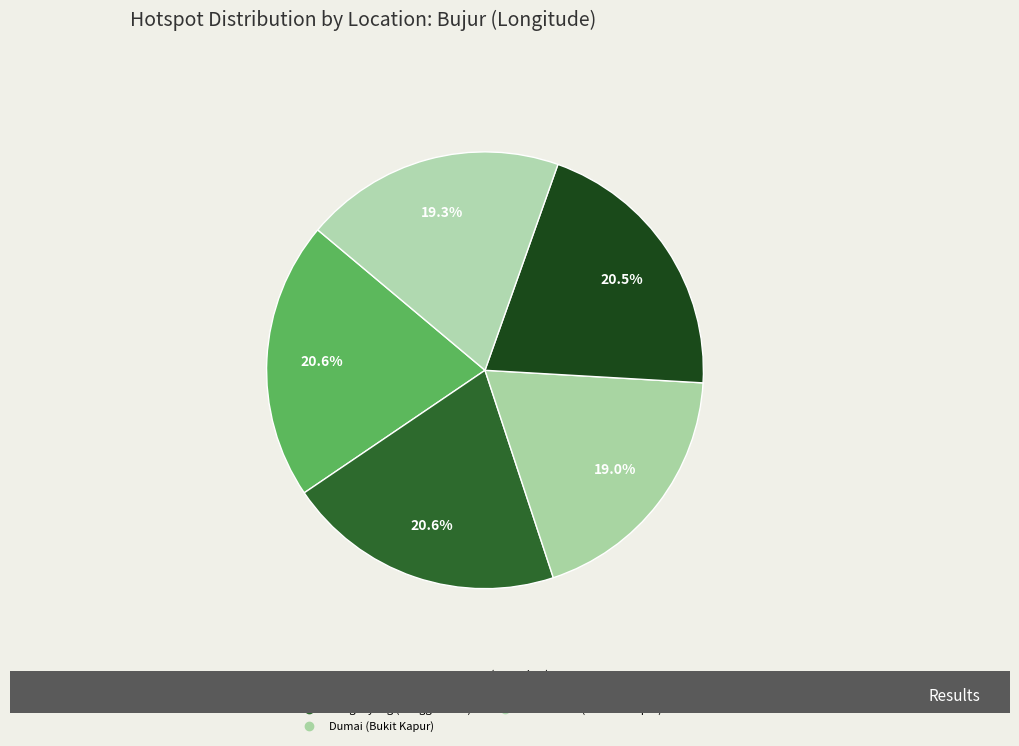

To the nearest percent, what is the difference between the largest and smallest slice percentages?

2%